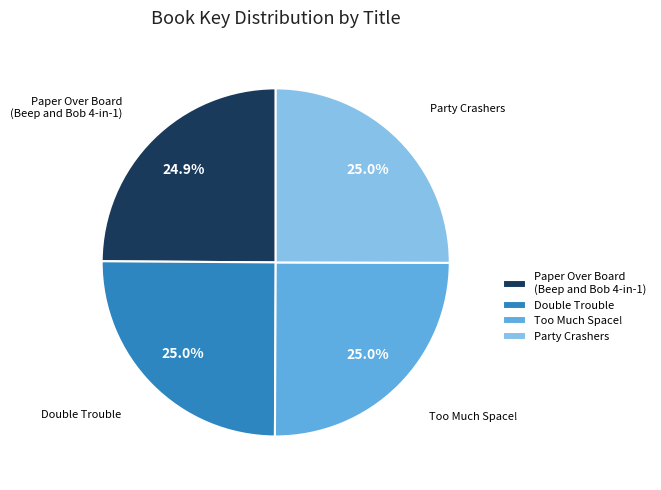

Is there any slice that represents more than half of the pie?

No